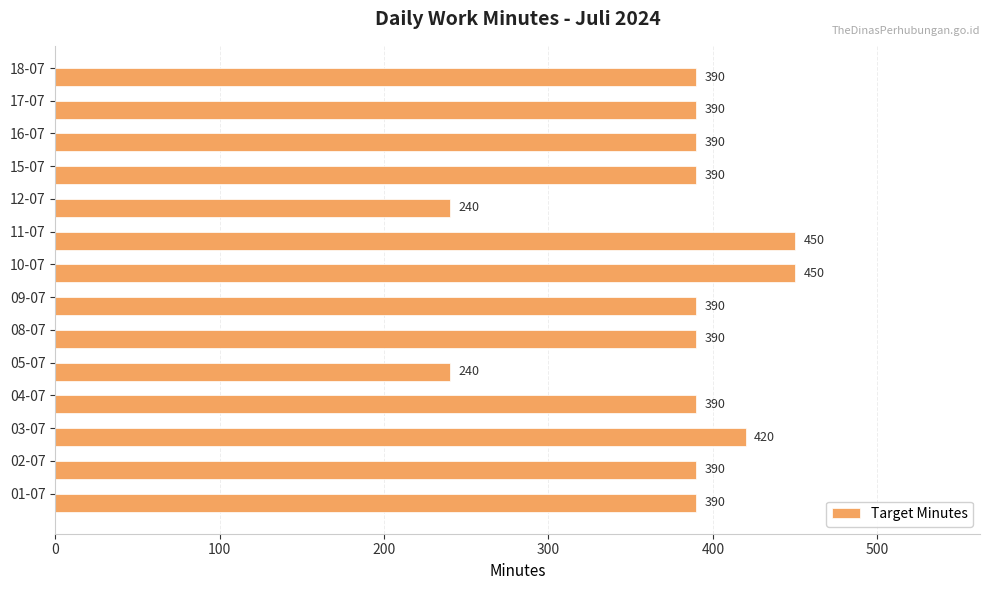

What is the sum of the values at 10-07 and 08-07?

840